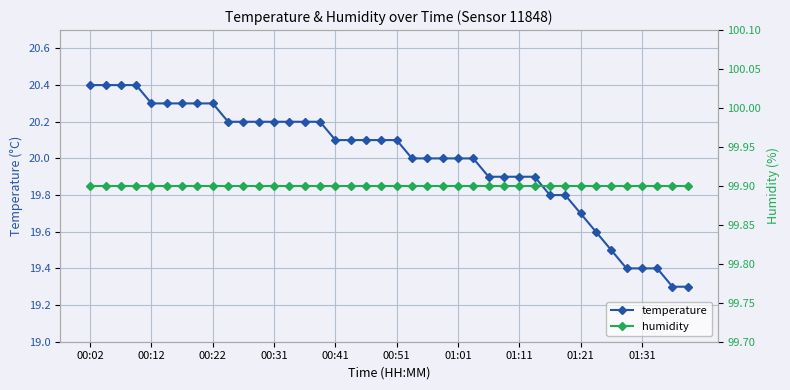

What is the approximate value of temperature at 01:31?

19.4